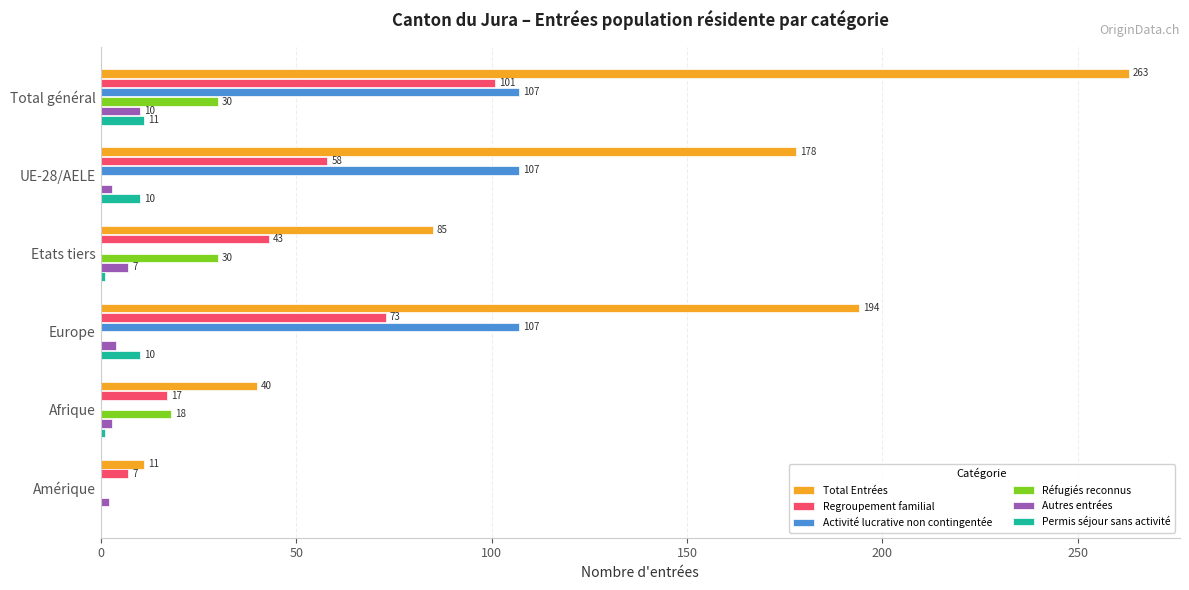

What is the approximate value of Permis séjour sans activité at Total général?

11